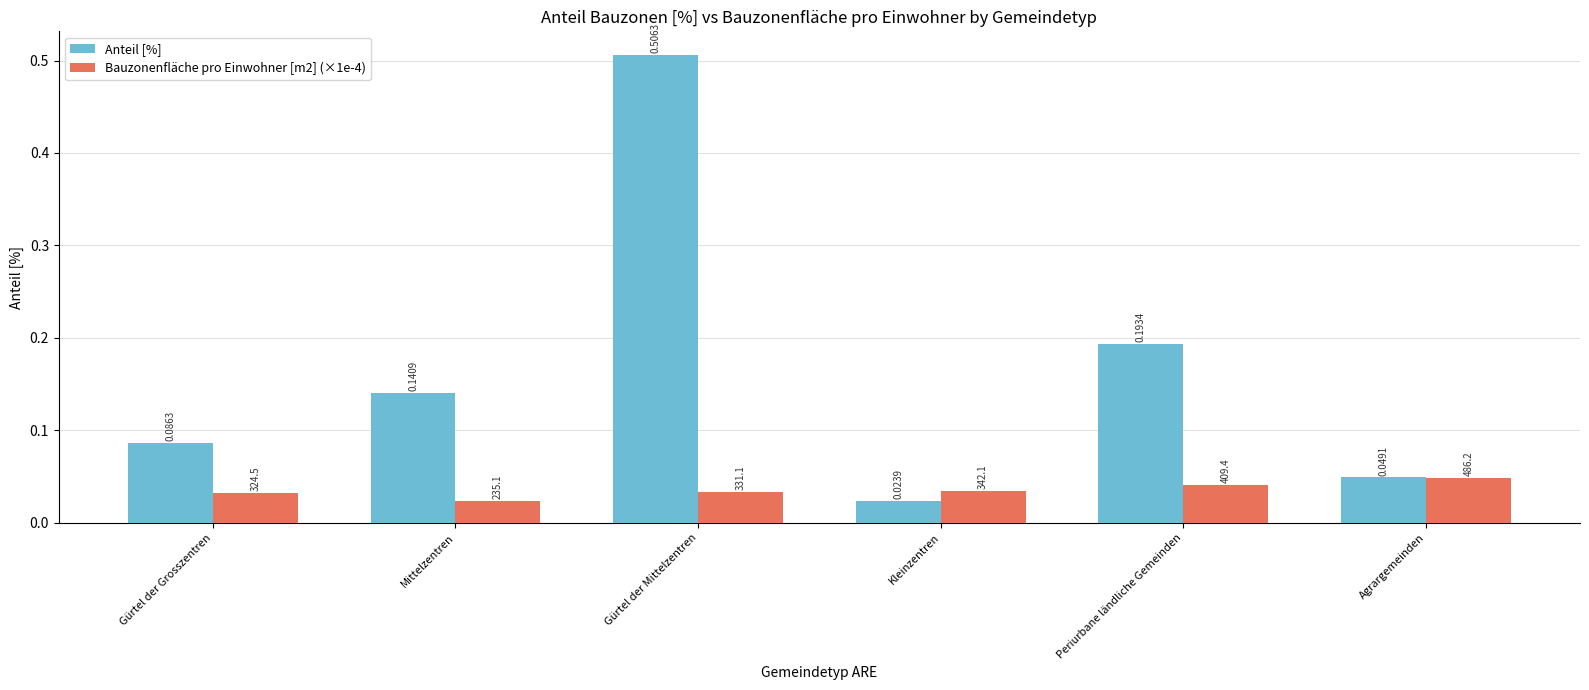

True or false: Anteil [%] has a value of 0.3 at Periurbane ländliche Gemeinden.

False